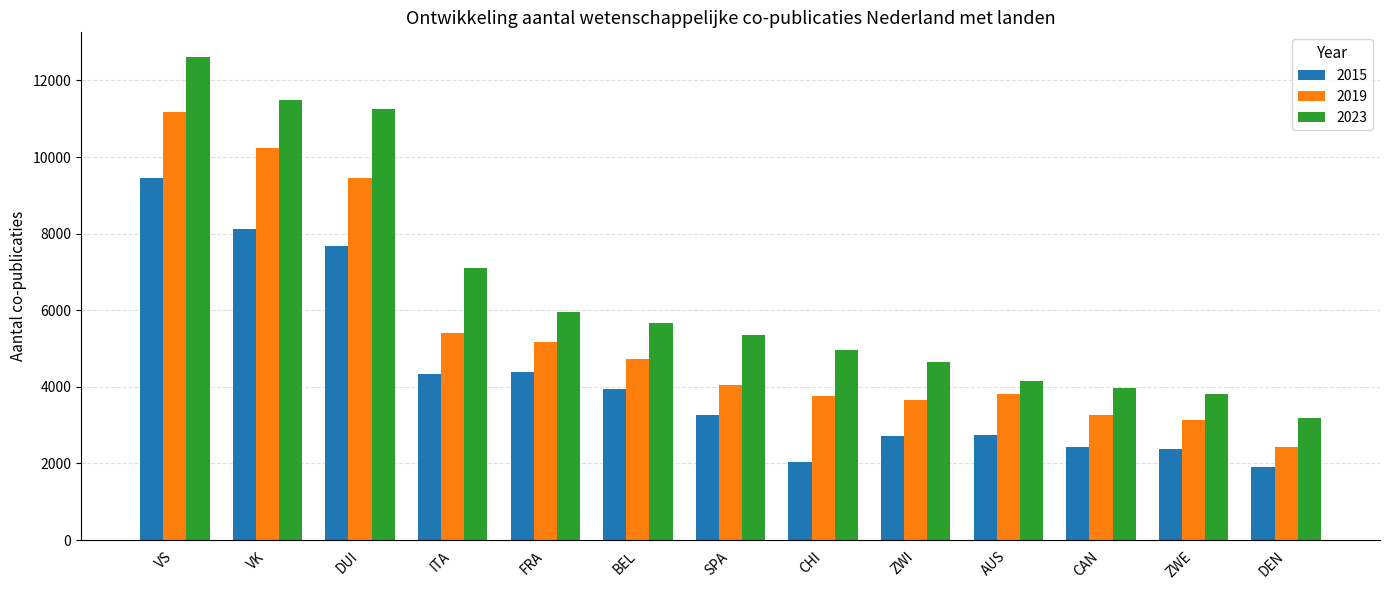

Rank the series at VK from highest to lowest value.

2023, 2019, 2015